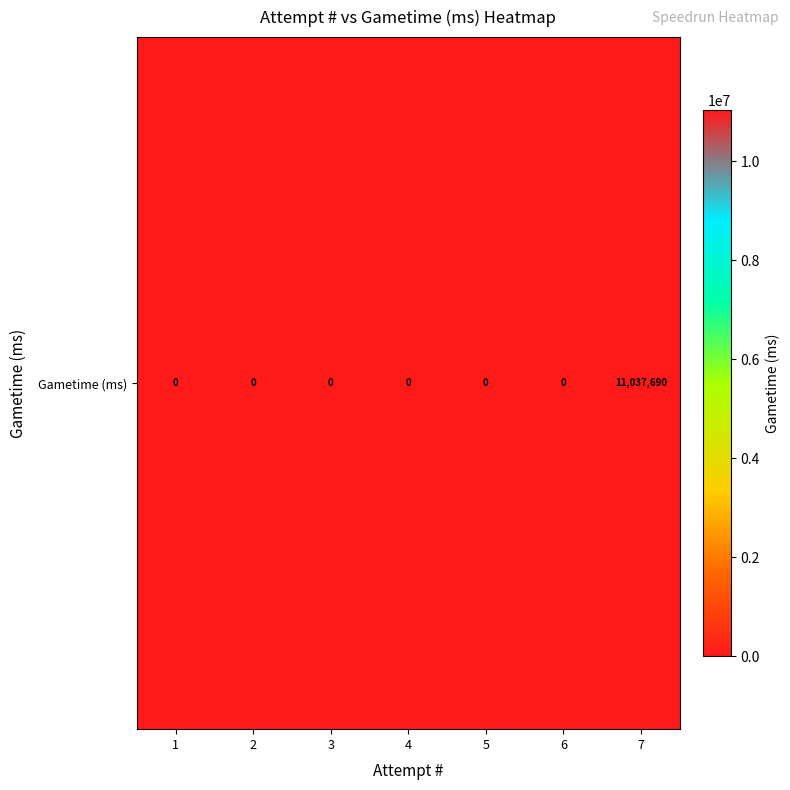

What is the maximum value shown in the chart?

11037690